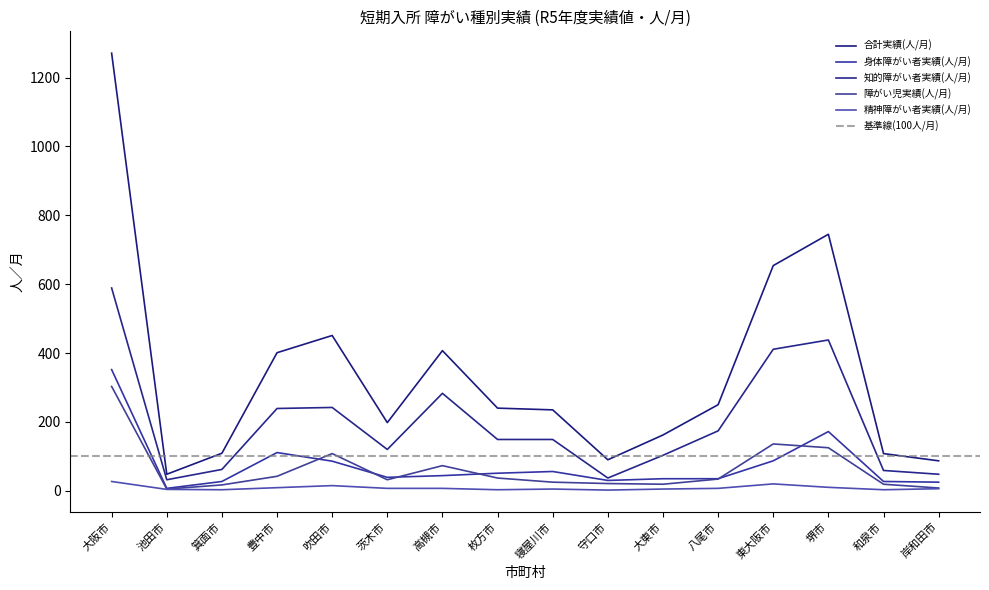

What is the maximum value shown in the chart?

1271